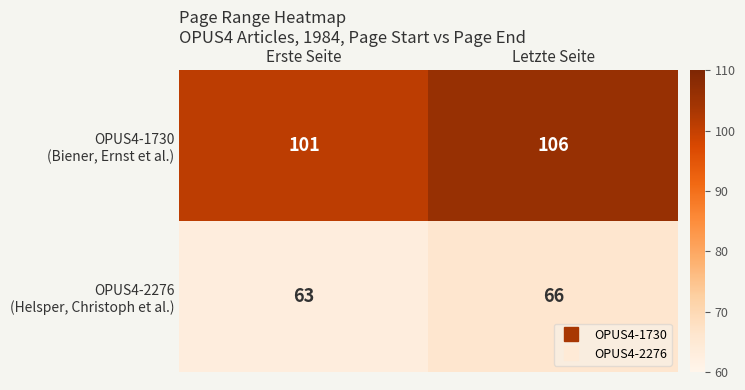

What is the difference between the highest and lowest values at Erste Seite?

38